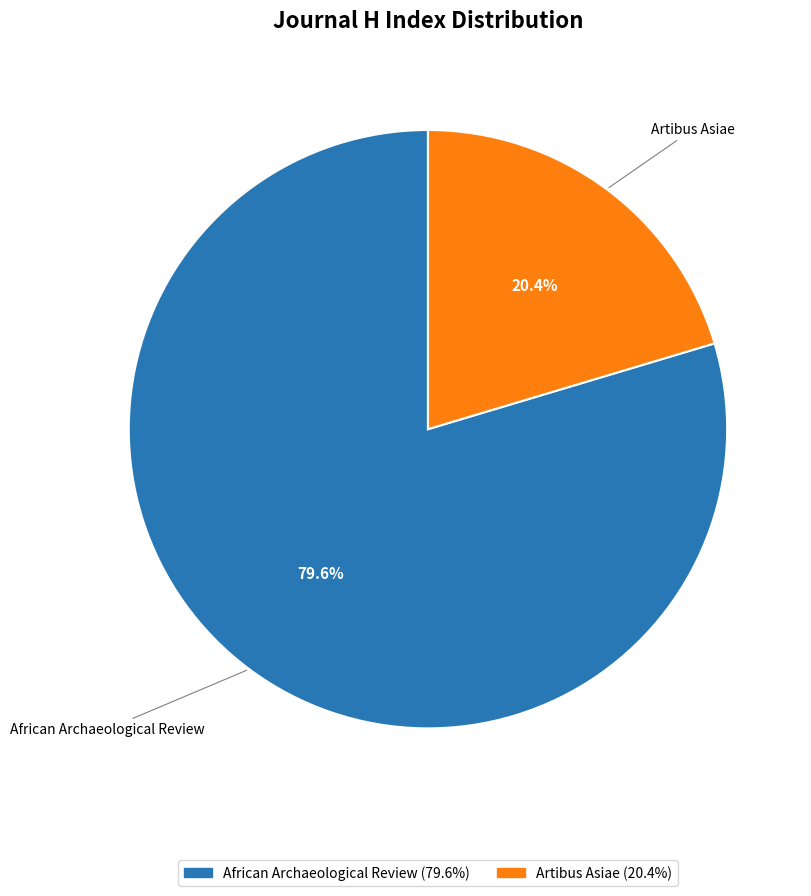

Is there any slice that represents more than half of the pie?

Yes